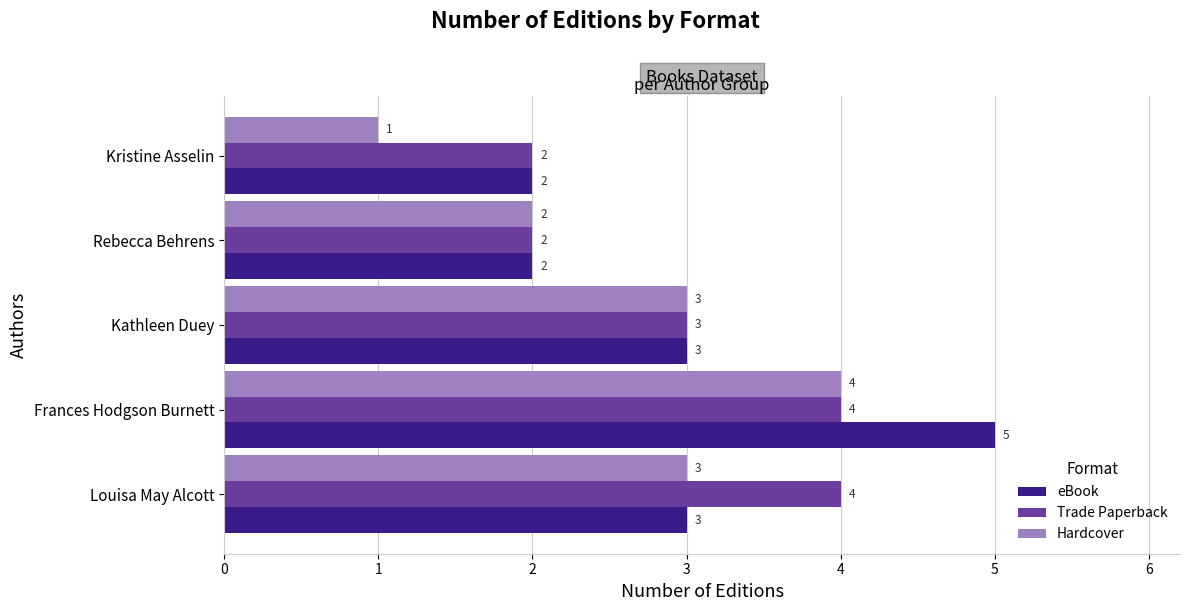

Is it true that Trade Paperback equals 3 at Kathleen Duey?

True